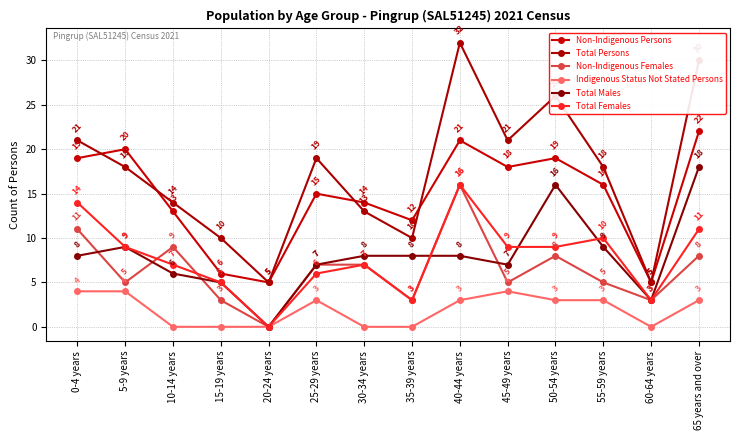

Does the chart have visible grid lines?

Yes